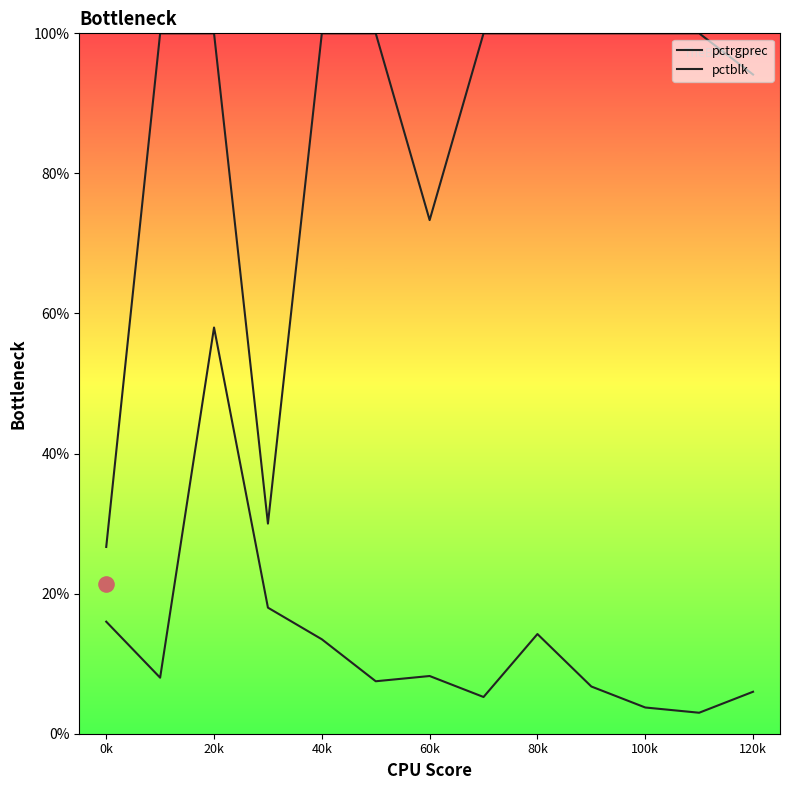

Is the value of pctblk at 7 greater than the value of pctrgprec at 40k?

Yes